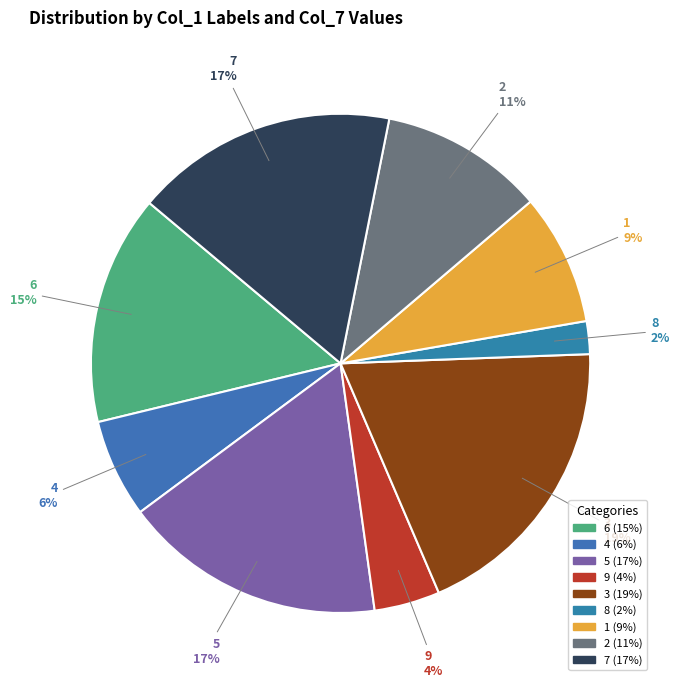

To the nearest percent, what percentage of the pie is 6?

15%